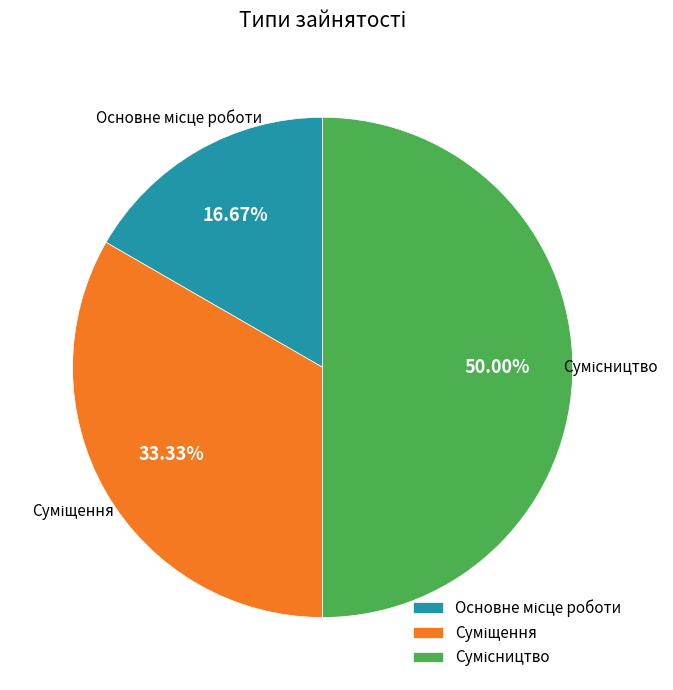

Is Сумісництво the majority of the pie?

No